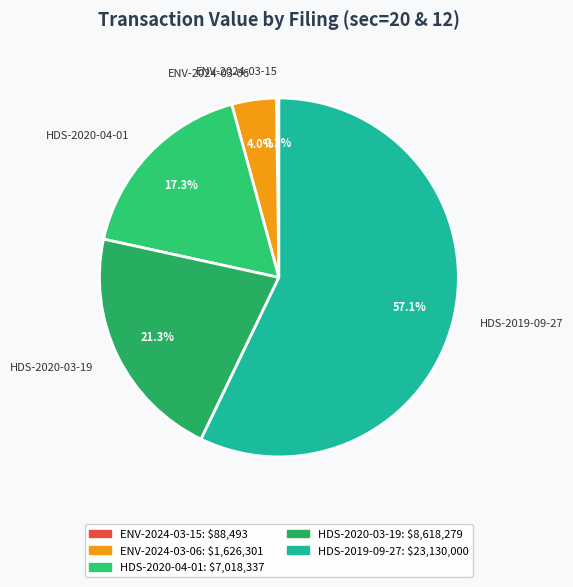

Approximately how many times larger is the value at HDS-2020-03-19 compared to ENV-2024-03-06?

5.3